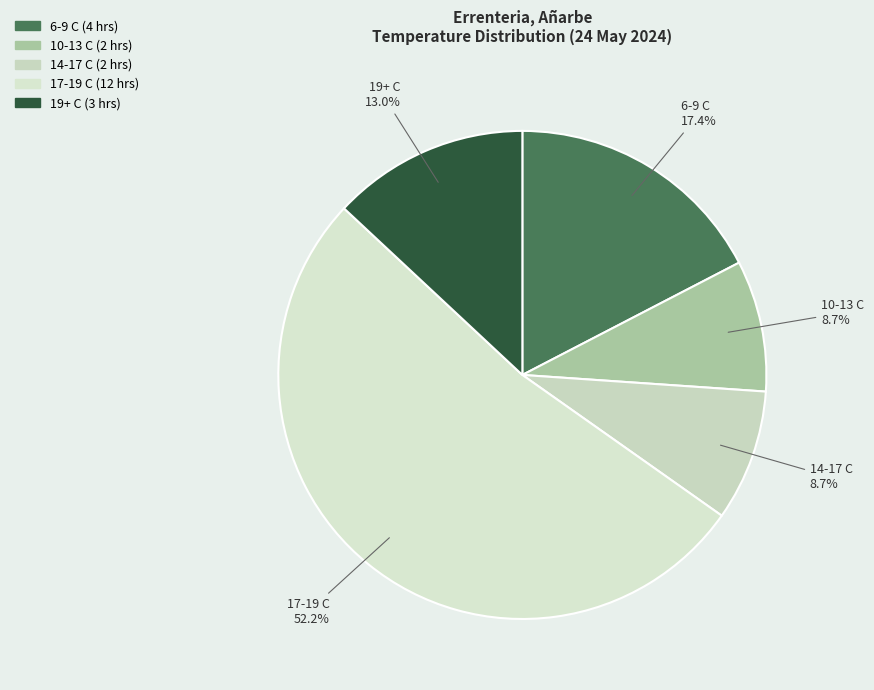

Is there any slice that represents more than half of the pie?

Yes